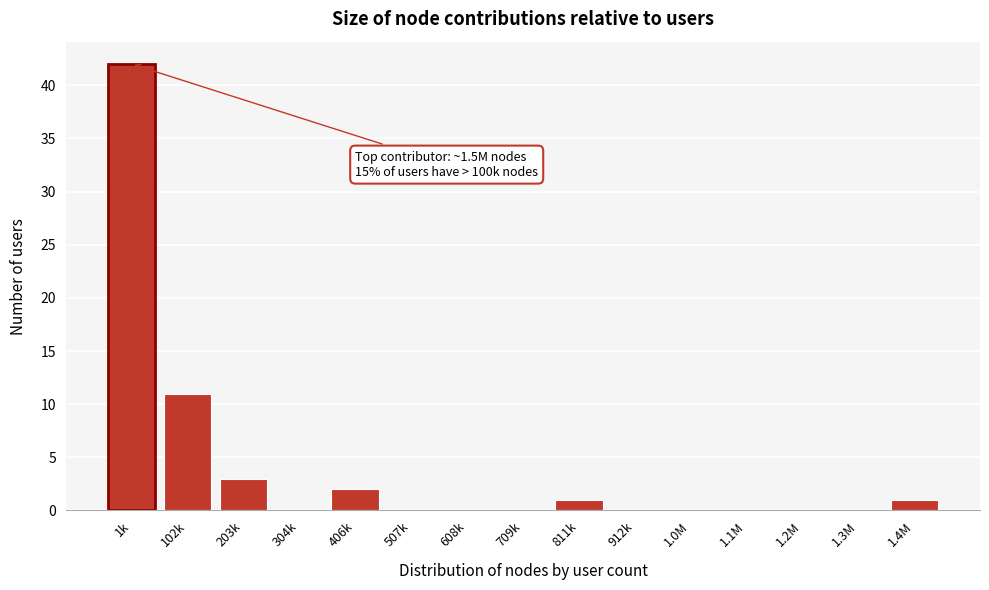

Reading left to right, transcribe all the data shown in this chart.

1k=42	102k=11	203k=3	304k=0	406k=2	507k=0	608k=0	709k=0	811k=1	912k=0	1.0M=0	1.1M=0	1.2M=0	1.3M=0	1.4M=1